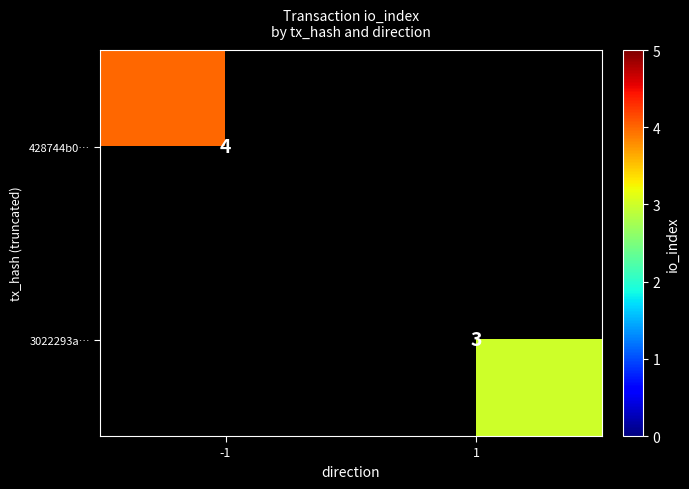

Count the number of categories in the chart.

2